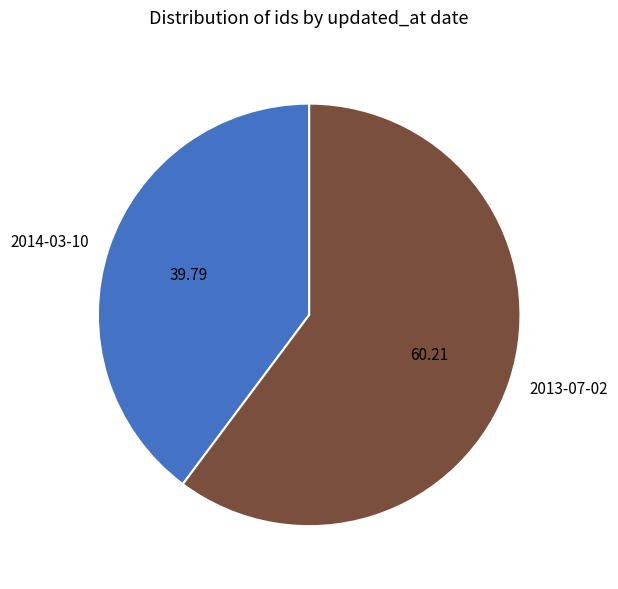

What is the majority slice?

2013-07-02